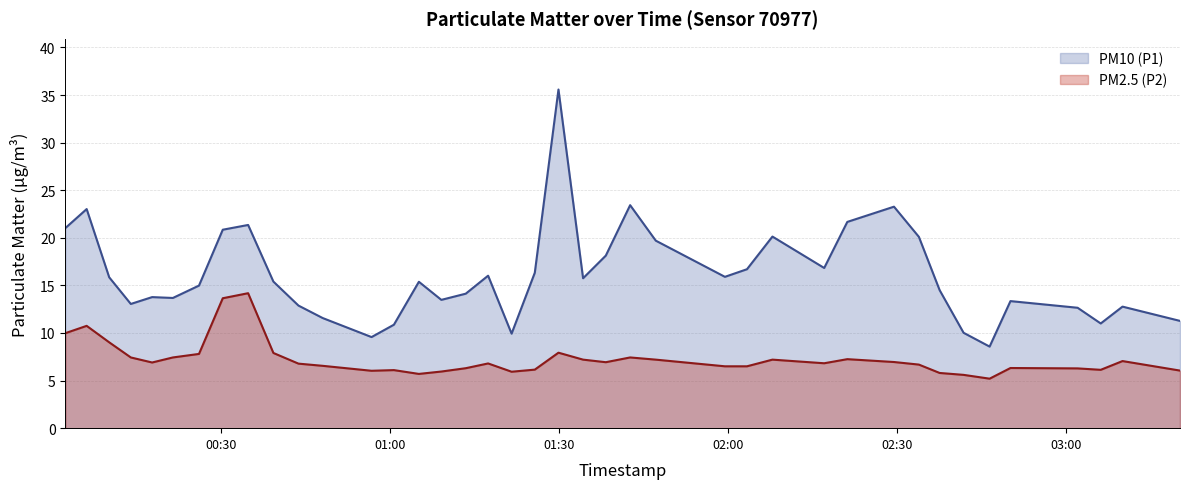

How many data points in P2 are less than 6?

6